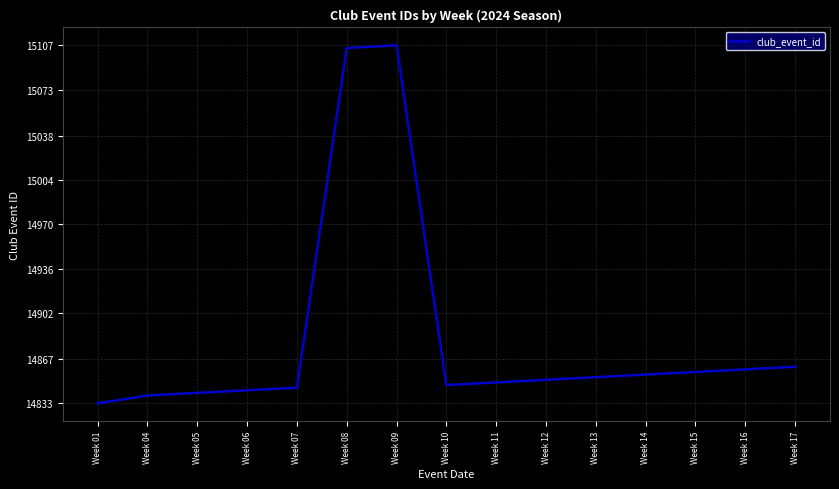

What value does the data have at Week 01, to the nearest 5?

14835